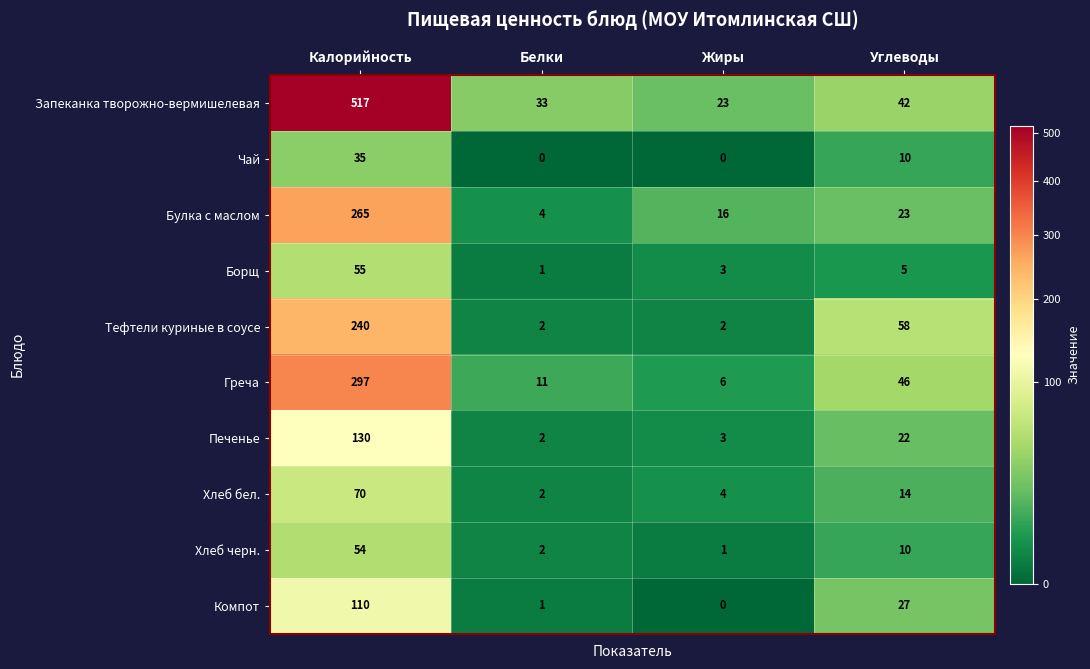

At which label is Компот closest to 55?

Углеводы